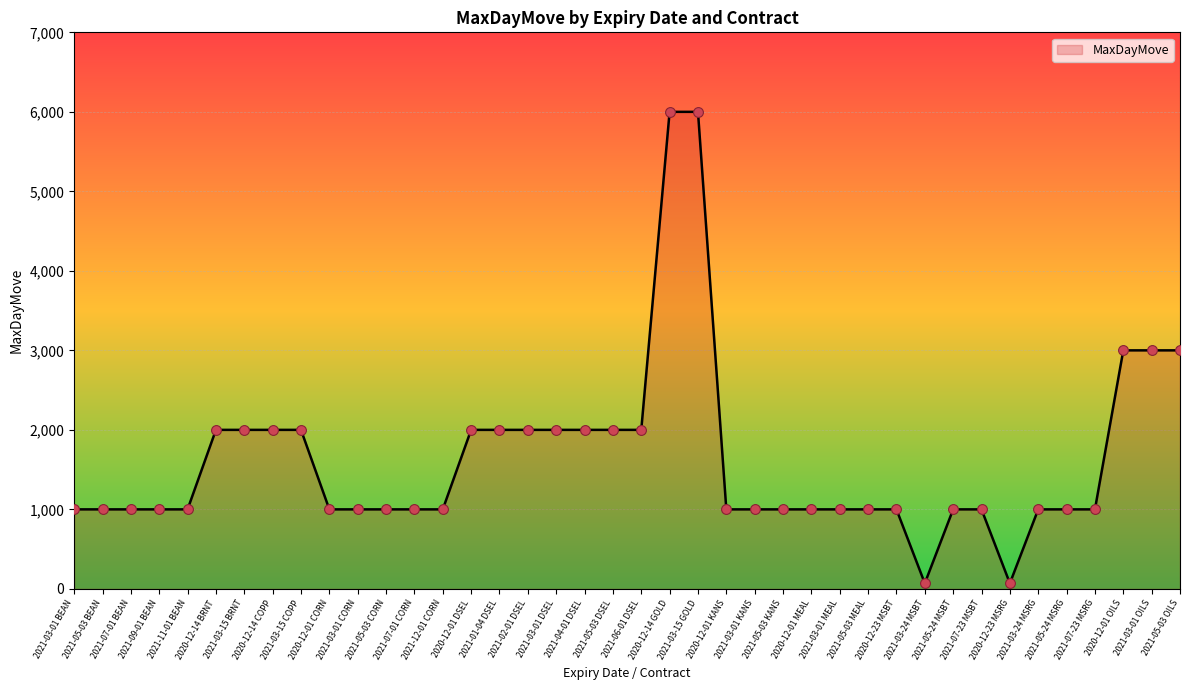

What is the ratio of the value at 2021-11-01 BEAN to the value at 2021-07-01 CORN?

1.0